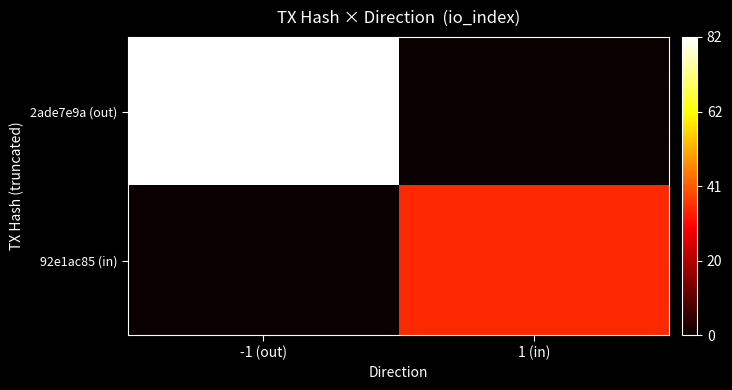

Rank the series by their maximum value, from lowest to highest.

92e1ac85 (in), 2ade7e9a (out)